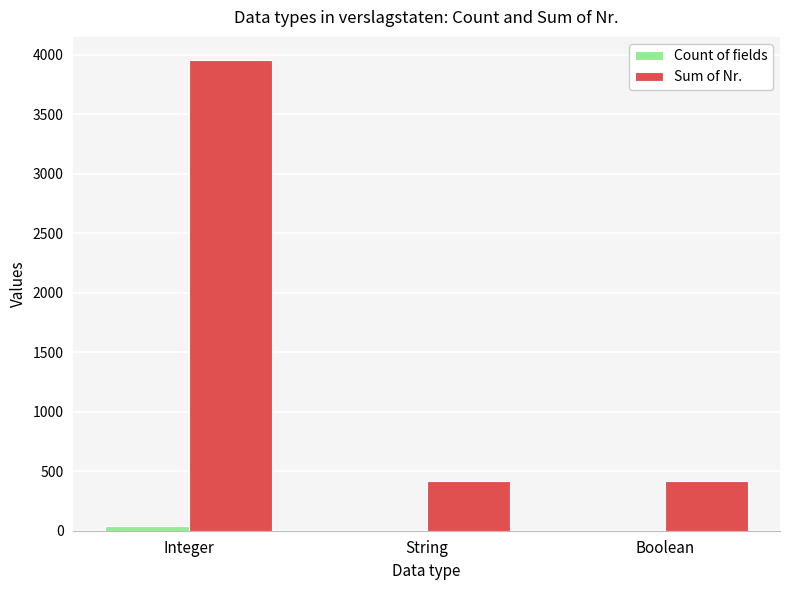

The Sum of Nr. series shows 421 at Boolean. True or false?

True